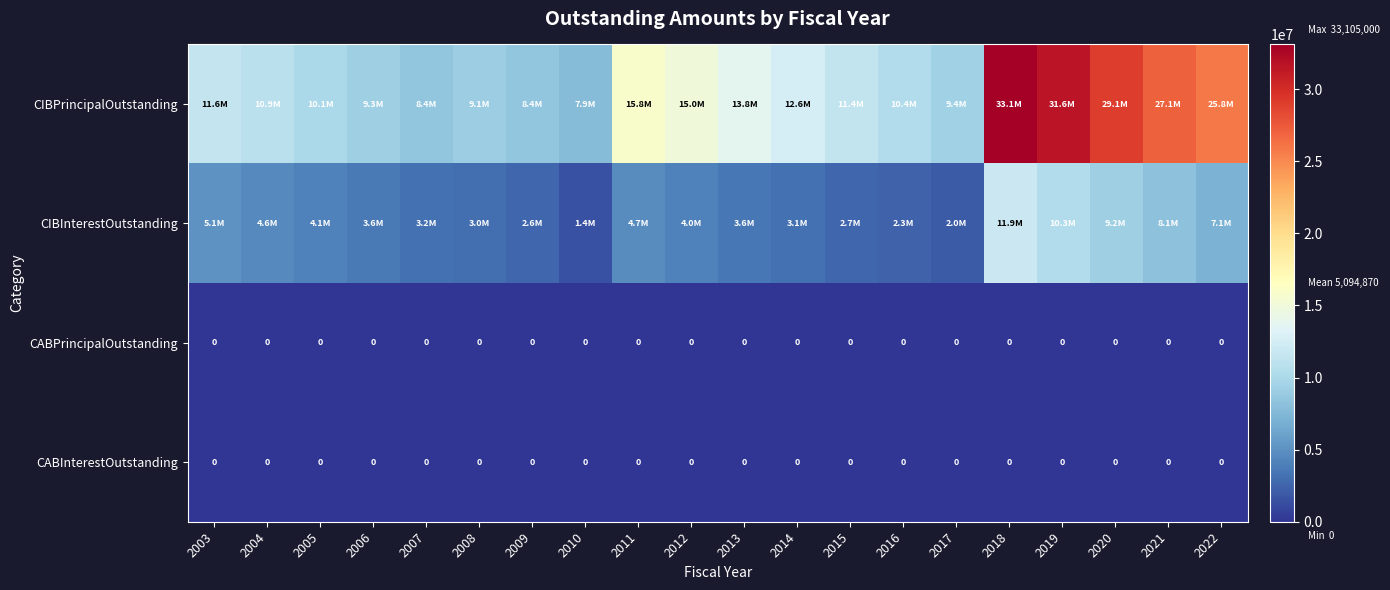

At which label does CIBPrincipalOutstanding reach its peak?

2018